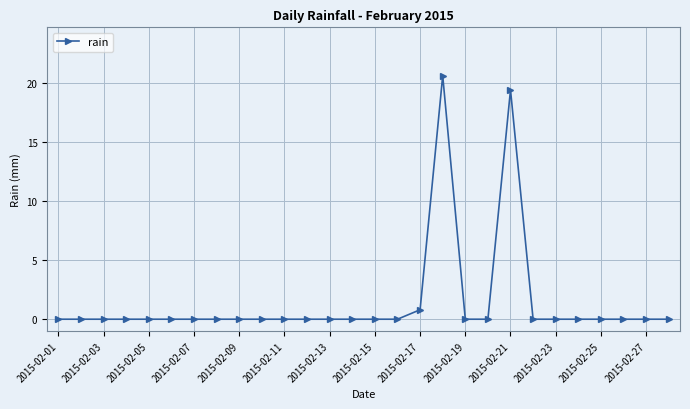

True or false: there are more than 0 points higher than both neighbors.

True